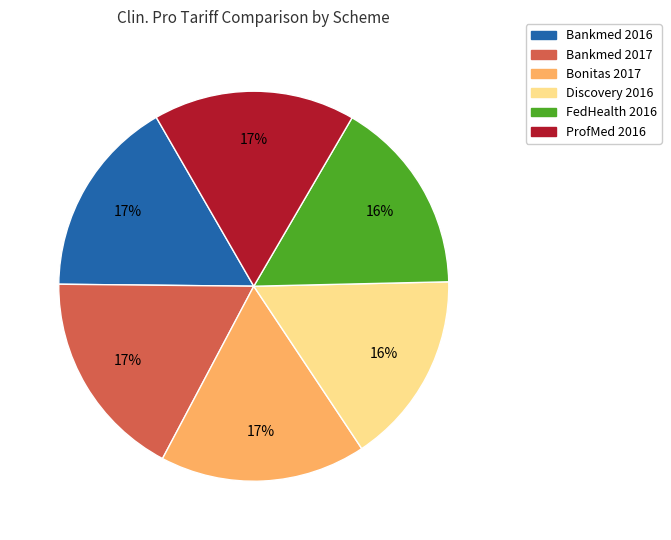

What percentage is the Bonitas 2017 slice, to the nearest percent?

17%